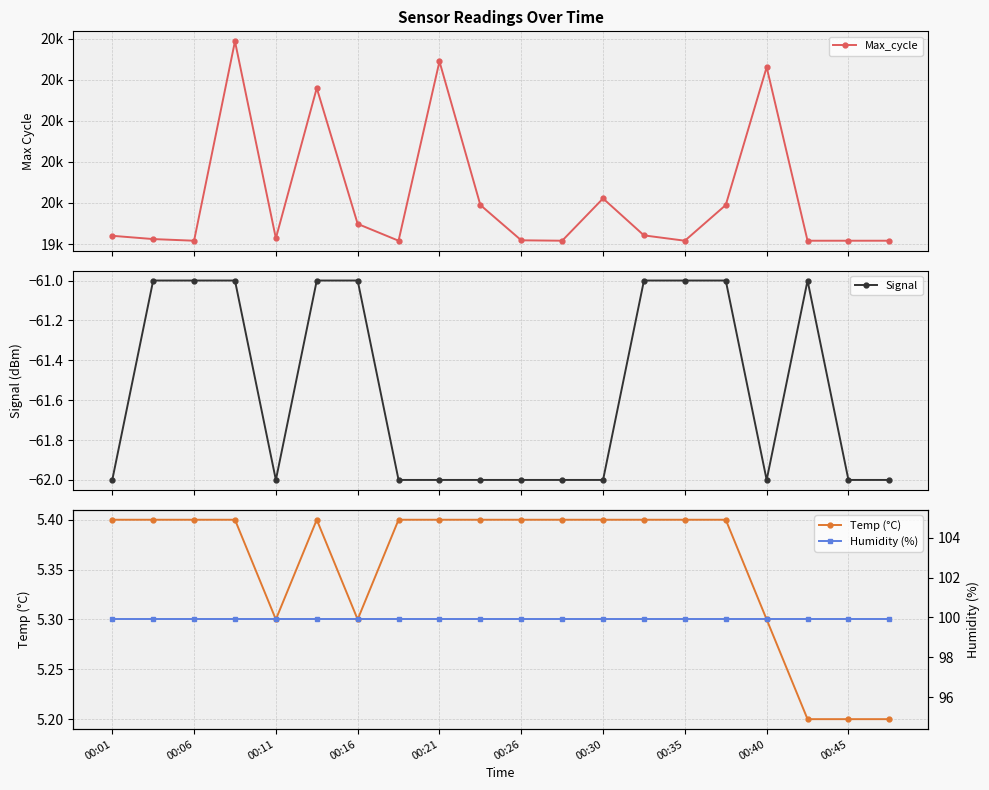

What is the maximum value for Signal?

-61